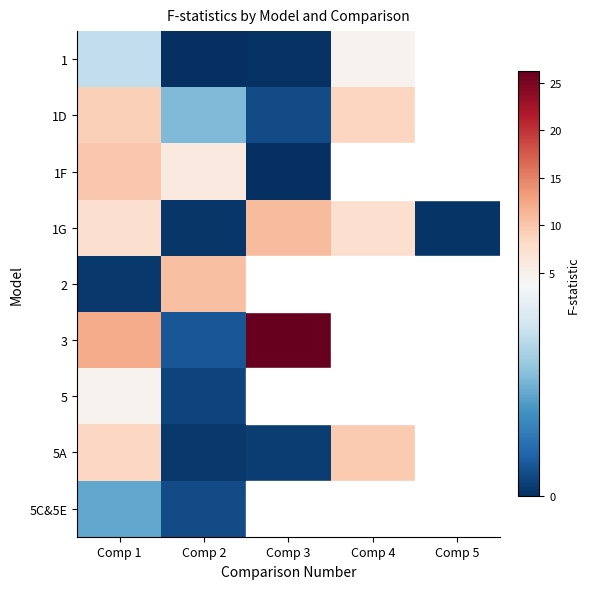

What is the difference between the second highest and second lowest values in the 1G series?

7.5